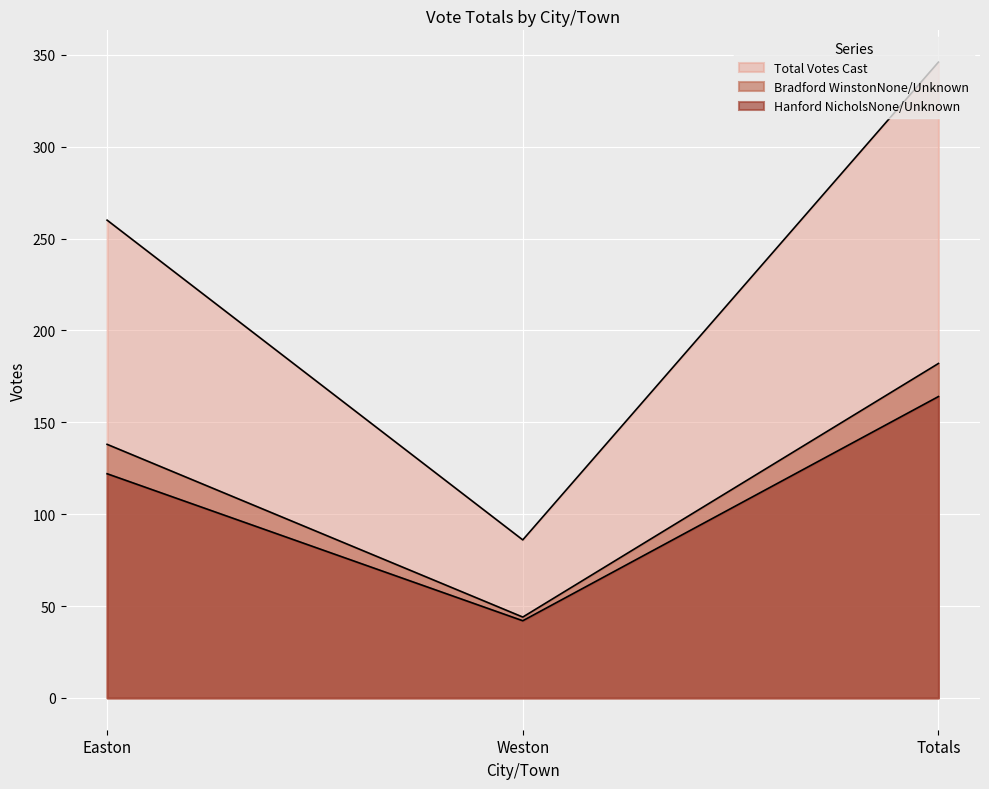

Reading right to left, extract all data points from this chart.

Bradford WinstonNone/Unknown: 182	44	138
Hanford NicholsNone/Unknown: 164	42	122
Total Votes Cast: 346	86	260